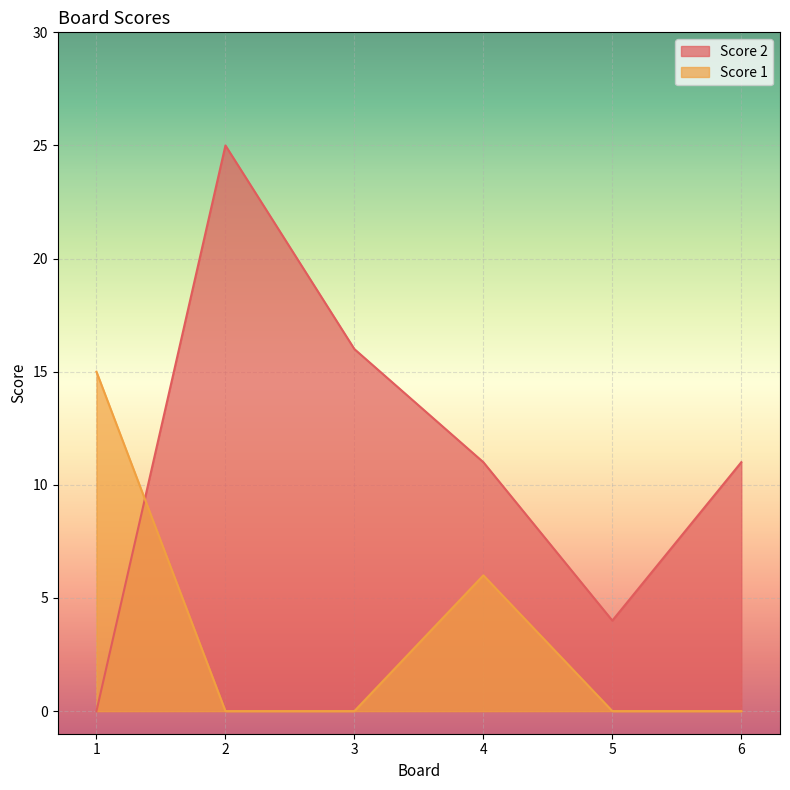

How many intersections are there between Score 2 and Score 1?

1